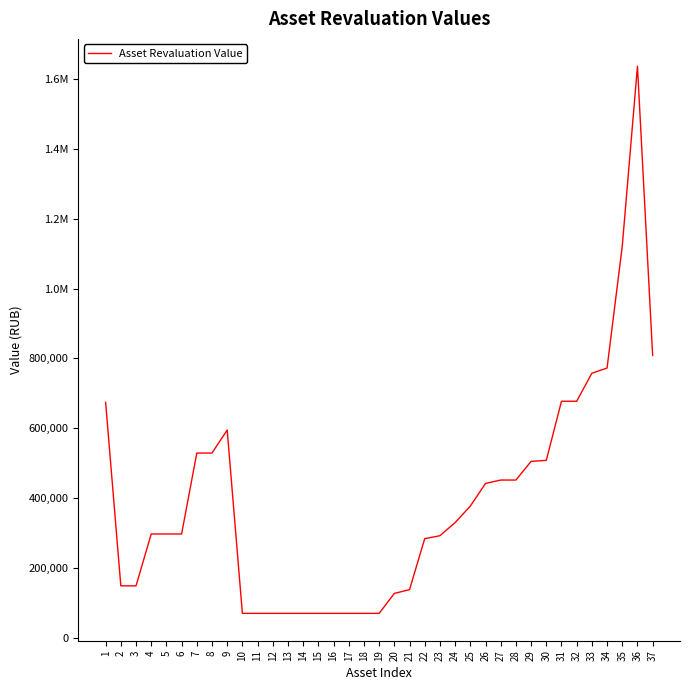

The value at 37 is 533640. True or false?

False